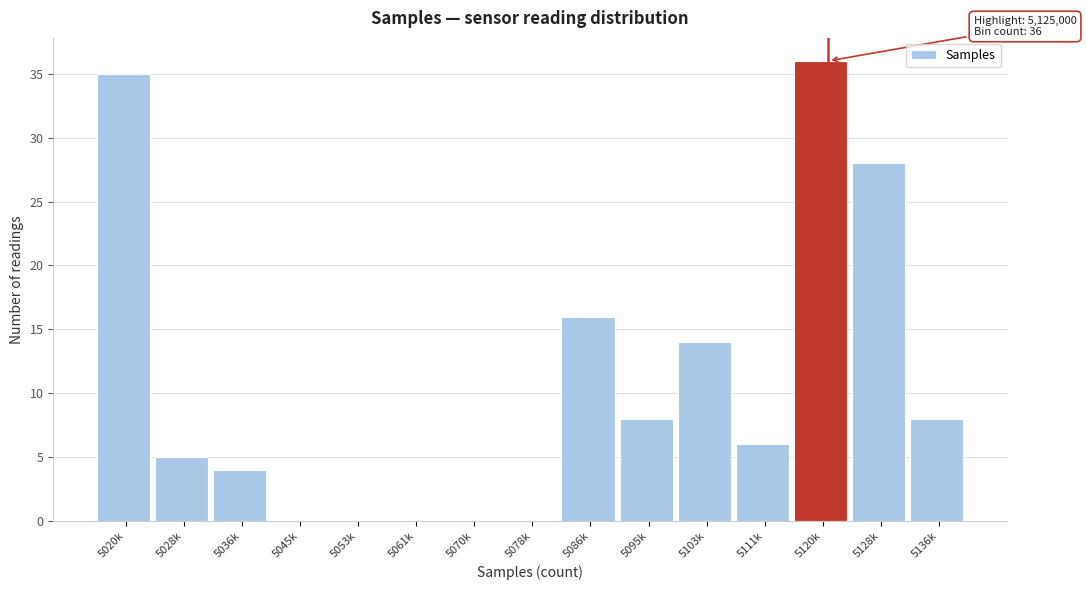

Reading left to right, list all the values displayed in this chart.

5020k=35	5028k=5	5036k=4	5045k=0	5053k=0	5061k=0	5070k=0	5078k=0	5086k=16	5095k=8	5103k=14	5111k=6	5120k=36	5128k=28	5136k=8